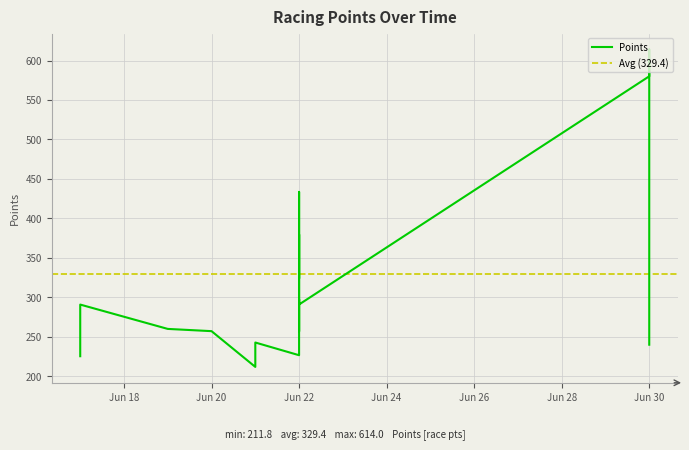

How many lines are shown in the chart?

1